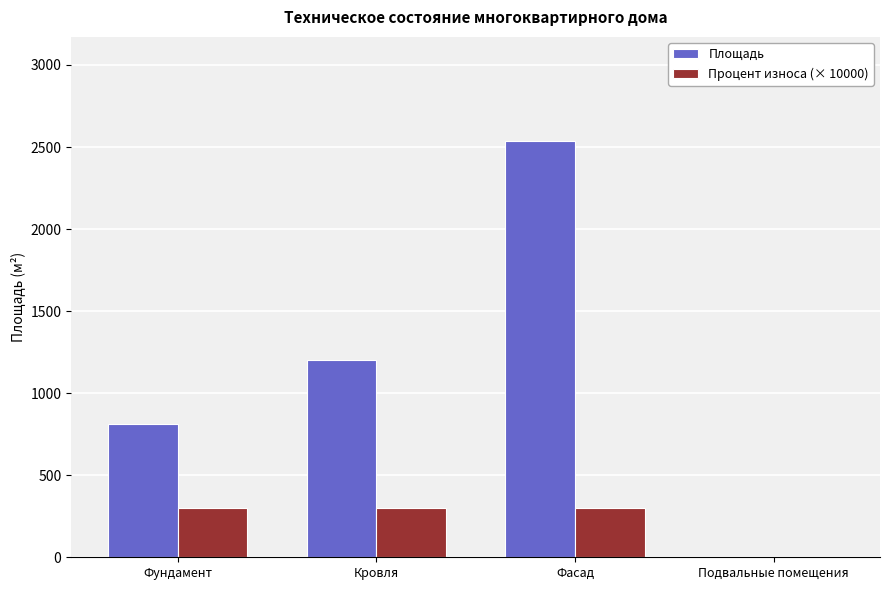

What are all the series names shown in the legend?

Площадь, Процент износа (× 10000)